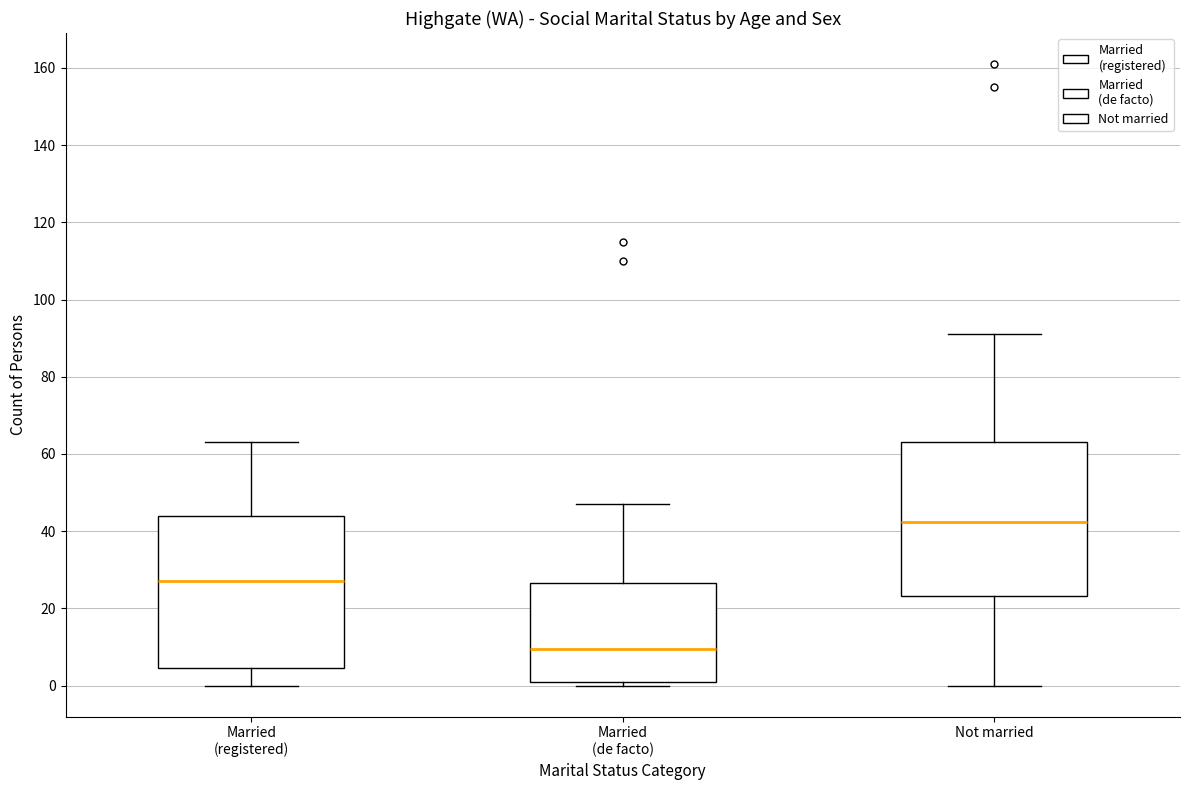

Where does the lower whisker of the box for Not married end on the y-axis? The values are not printed on the chart, so give them approximately, as read against the axis.

0